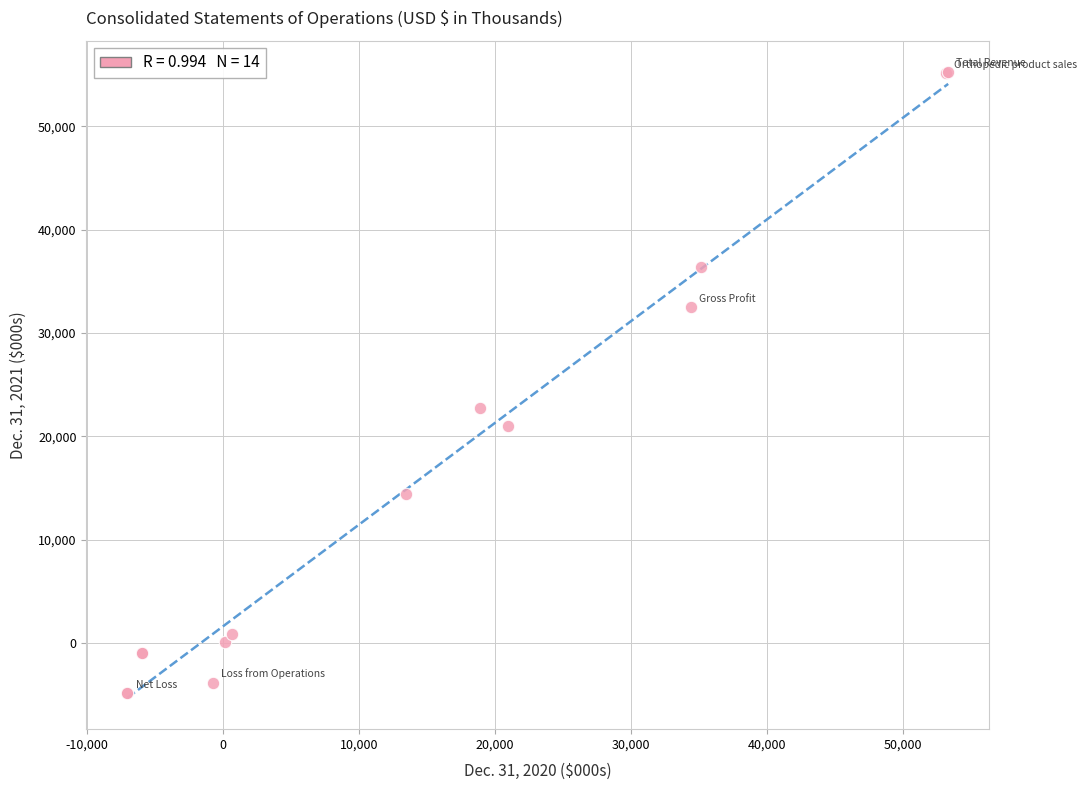

What Y value in the scatter plot is closest to 25207?

22773